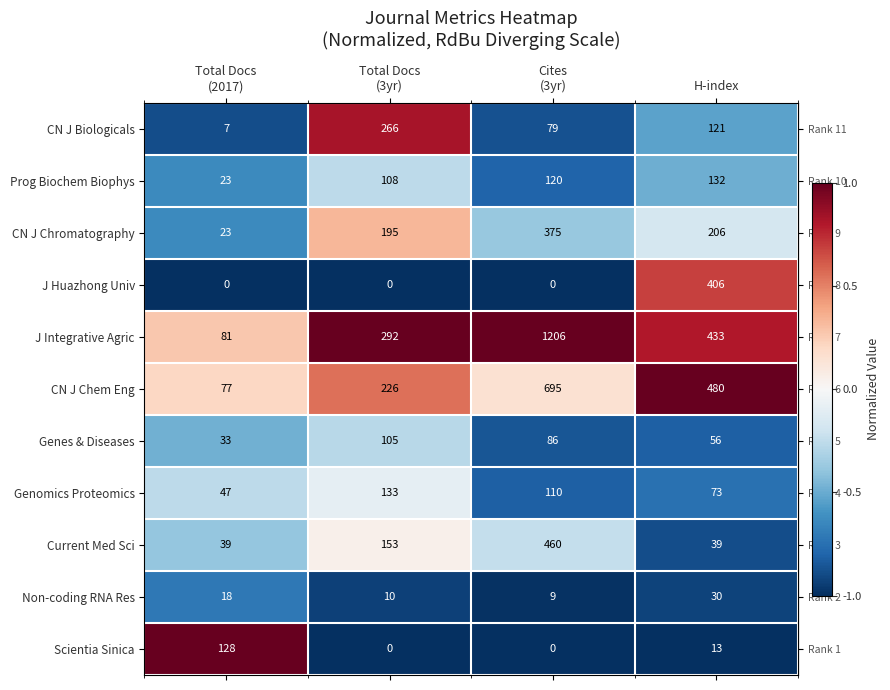

Between Total Docs
(3yr) and H-index, which series saw the biggest shift?

J Huazhong Univ